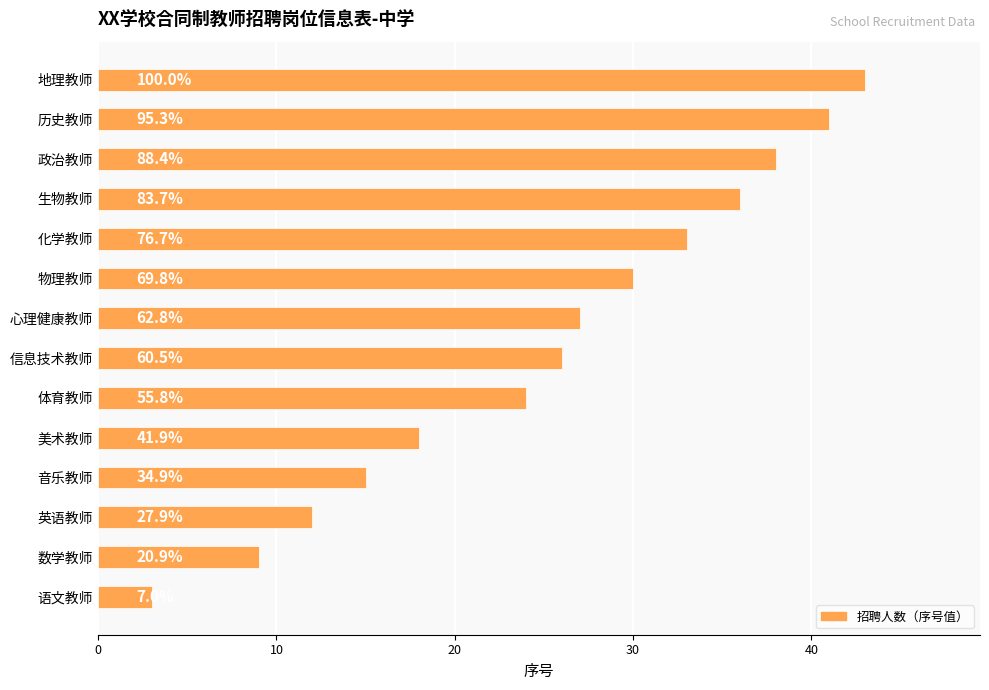

How many bars are there in total?

14